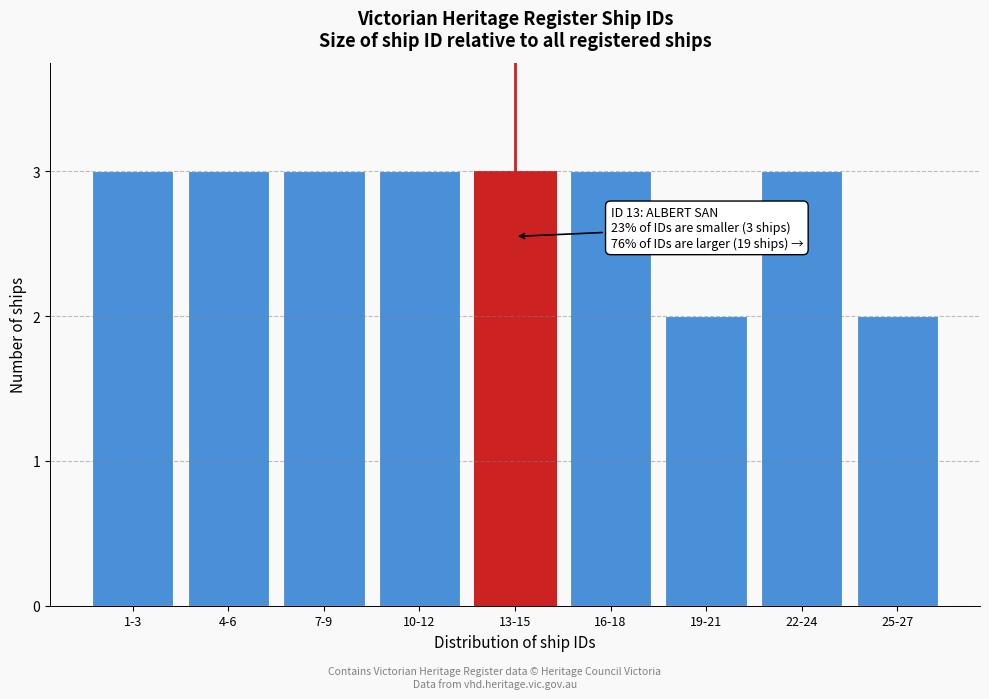

Reading right to left, list all the values displayed in this chart.

25-27=2	22-24=3	19-21=2	16-18=3	13-15=3	10-12=3	7-9=3	4-6=3	1-3=3